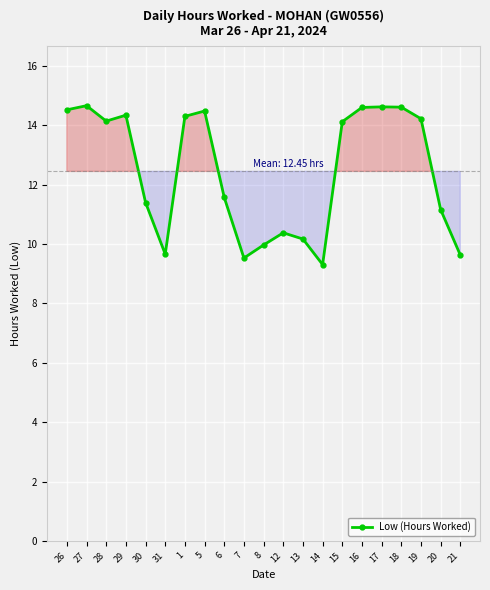

The value at 1 is 21.3. True or false?

False